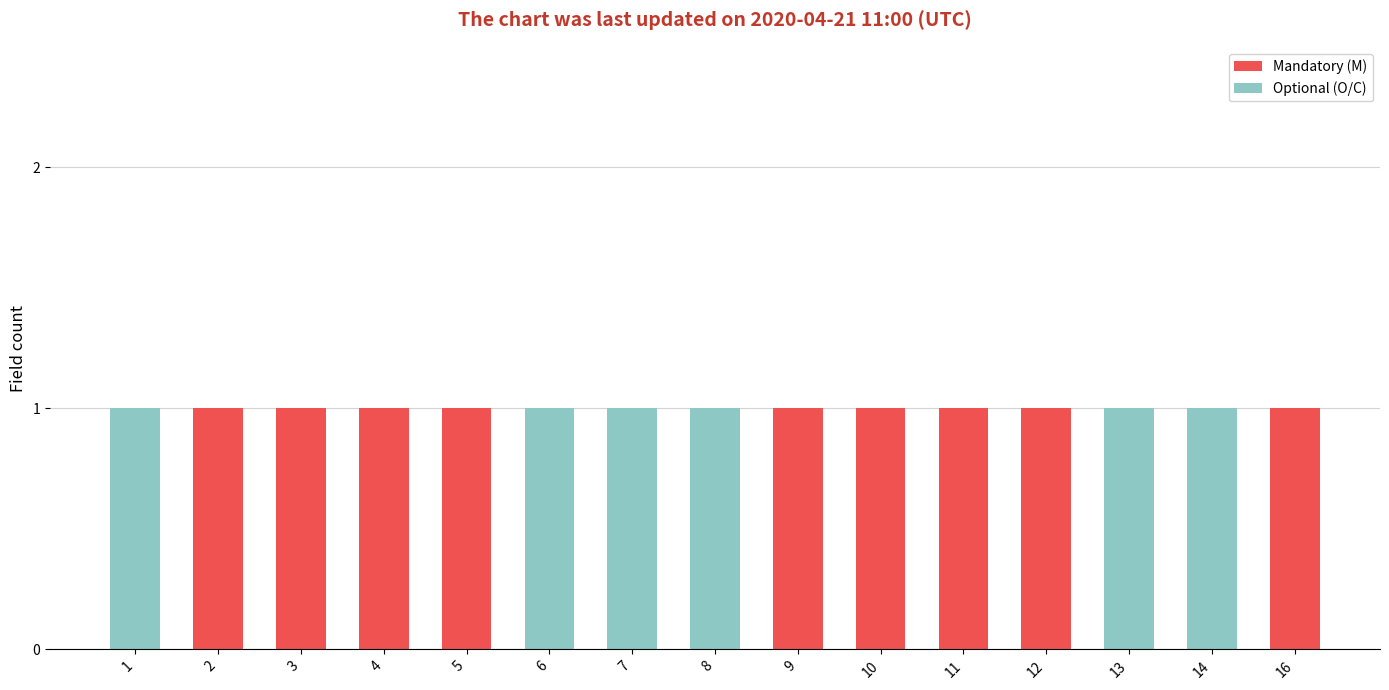

What is the total value across all series at 4?

1